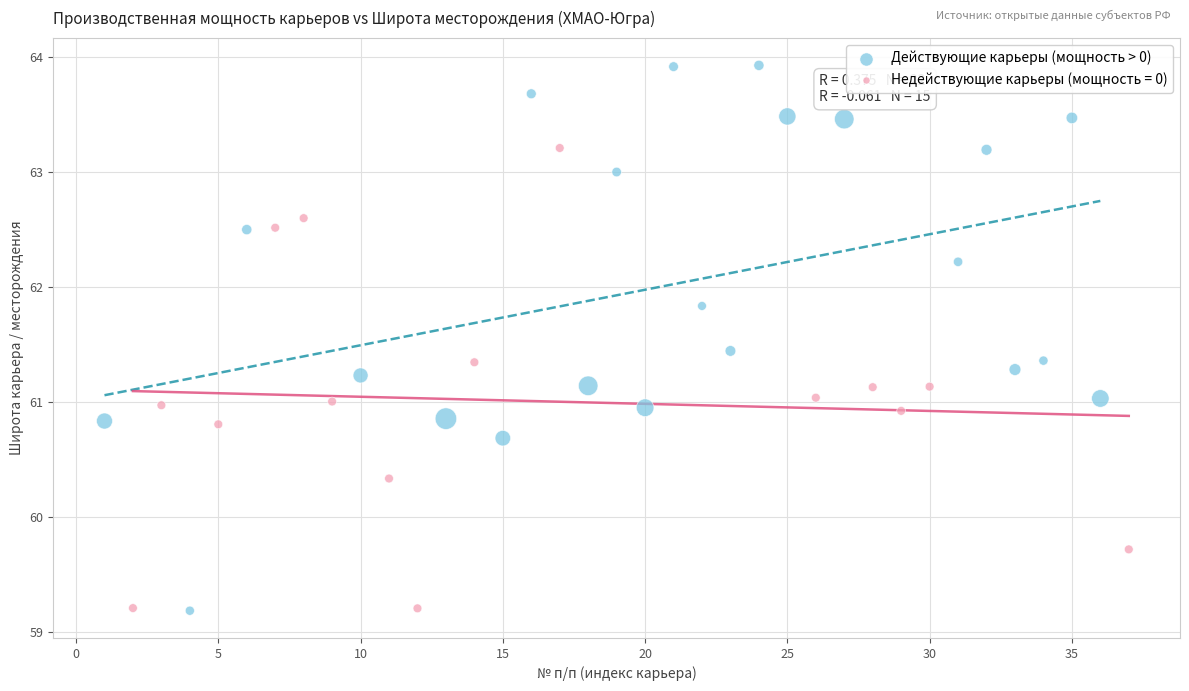

Which series contains the highest Y value?

Действующие карьеры (мощность > 0)